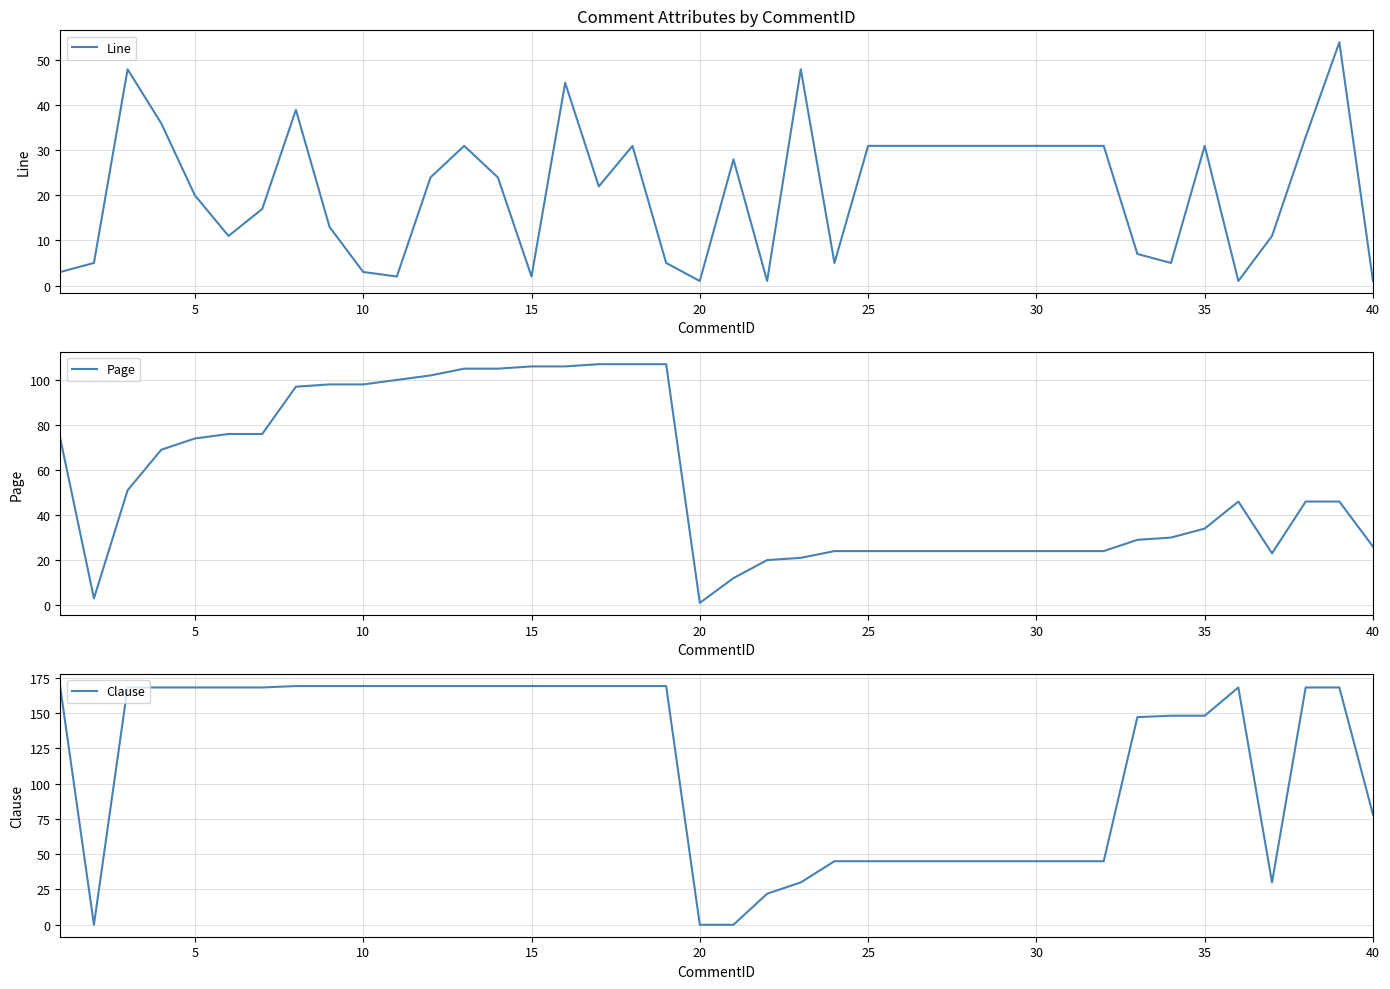

Where is Clause nearest to the value 84?

40